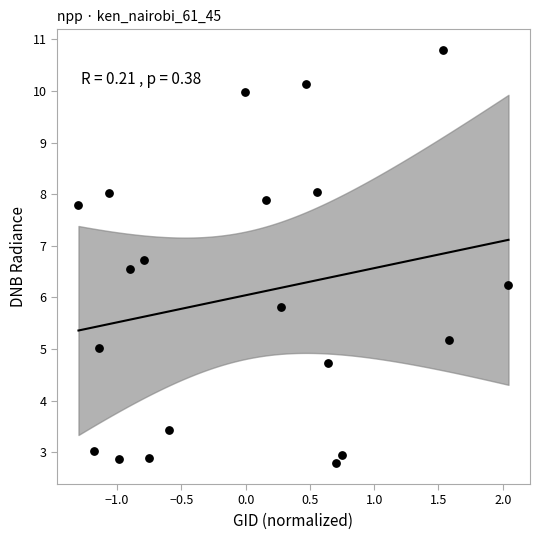

What is the range of Y values (max minus min)?

8.0